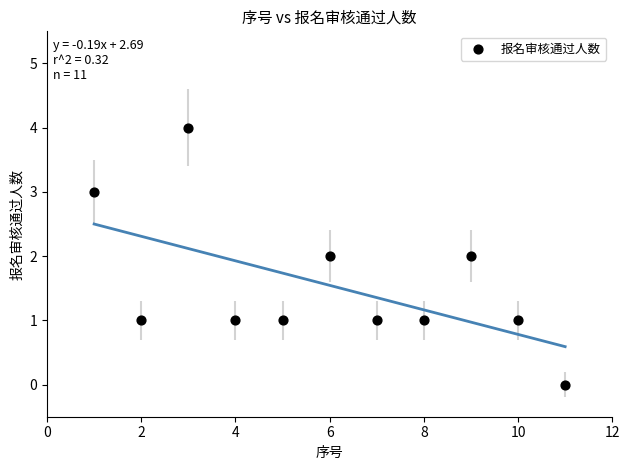

What is the range of X values (max minus min)?

10